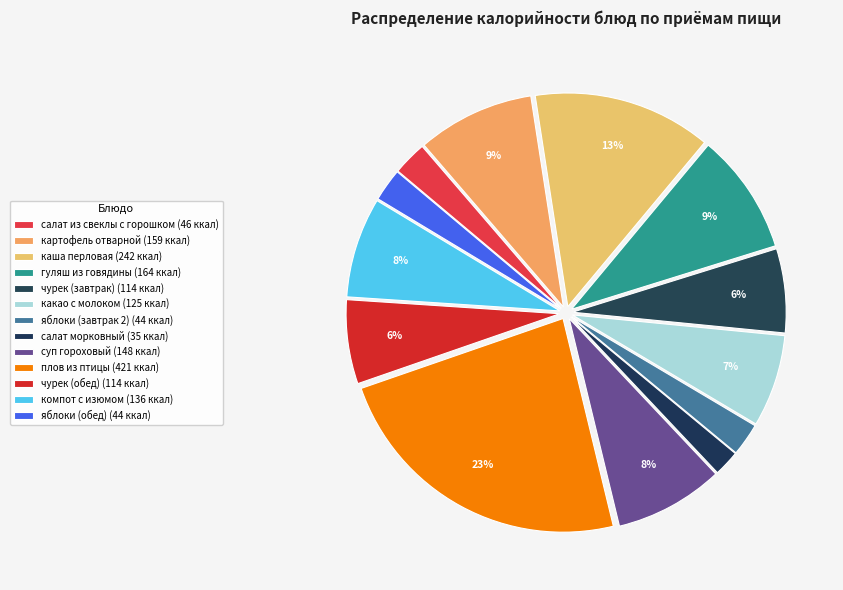

What is the largest slice in the pie chart?

плов из птицы